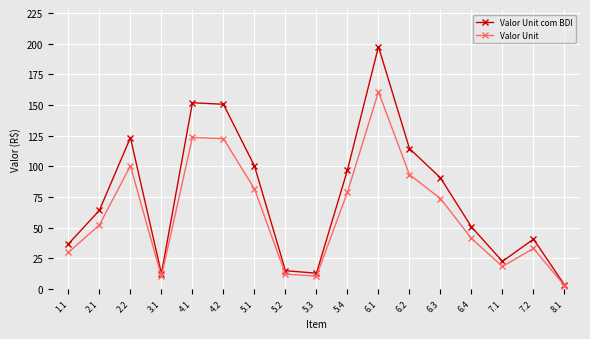

Is it true that Valor Unit equals 2.7 at 8.1?

True